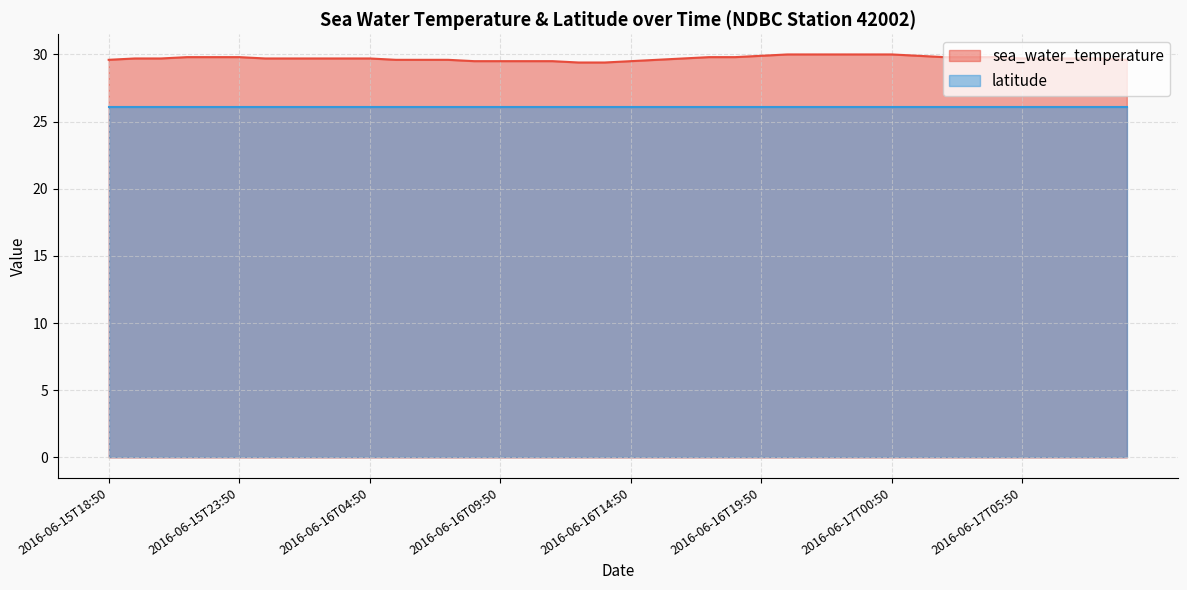

What is the maximum value shown in the chart?

30.0